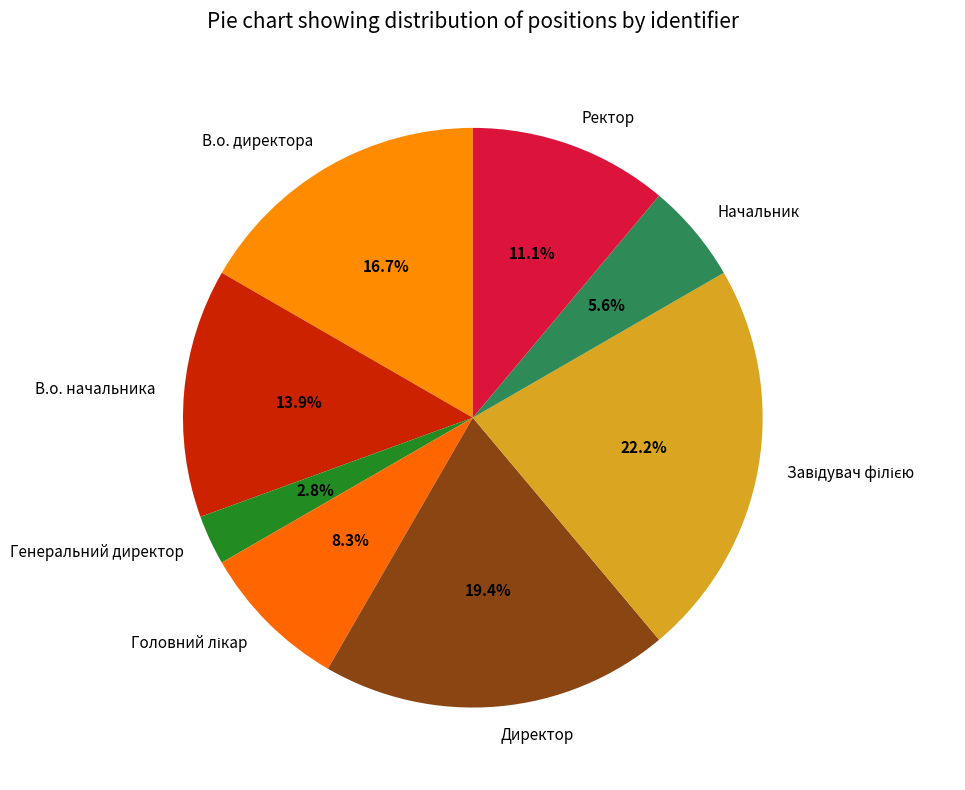

To the nearest percent, what portion does Генеральний директор represent?

3%